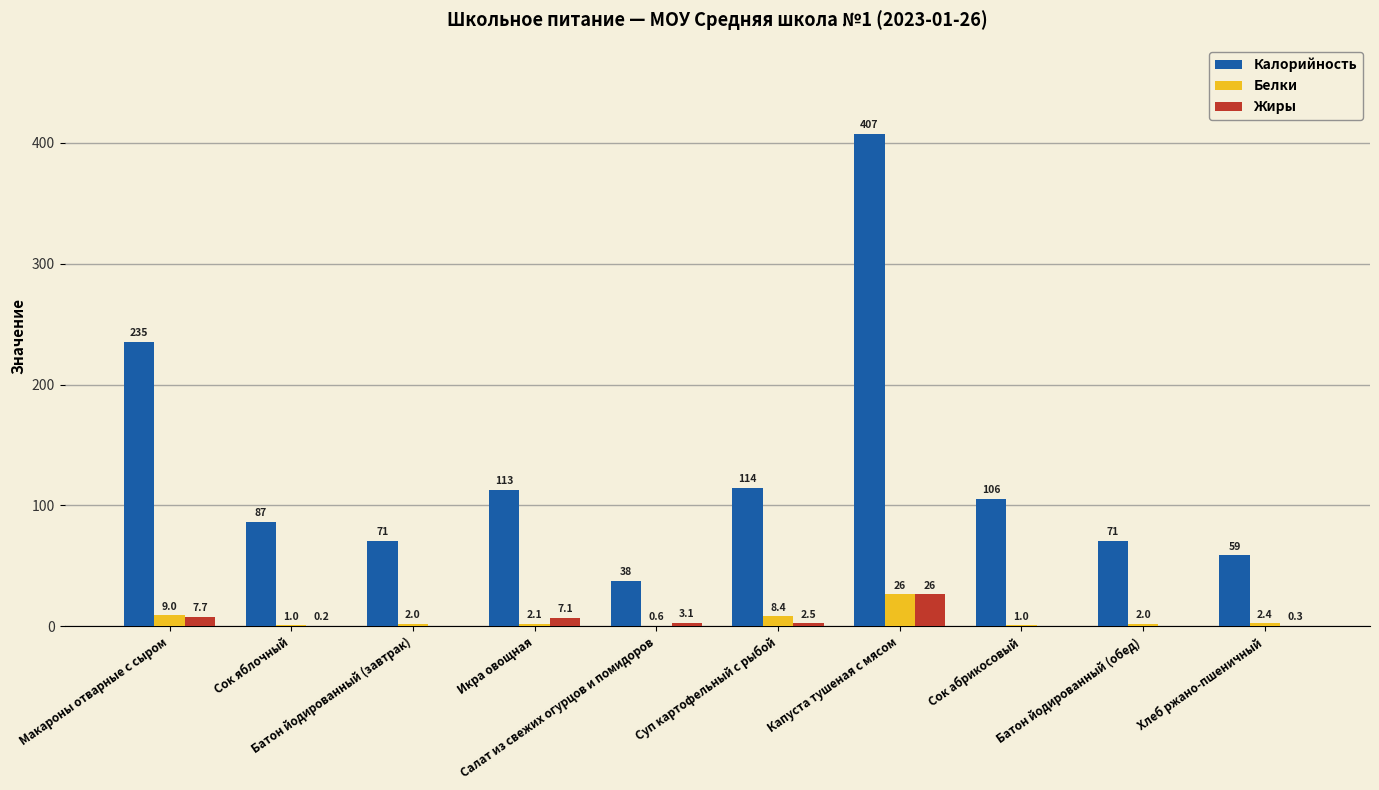

Which series has the largest total across all categories?

Калорийность